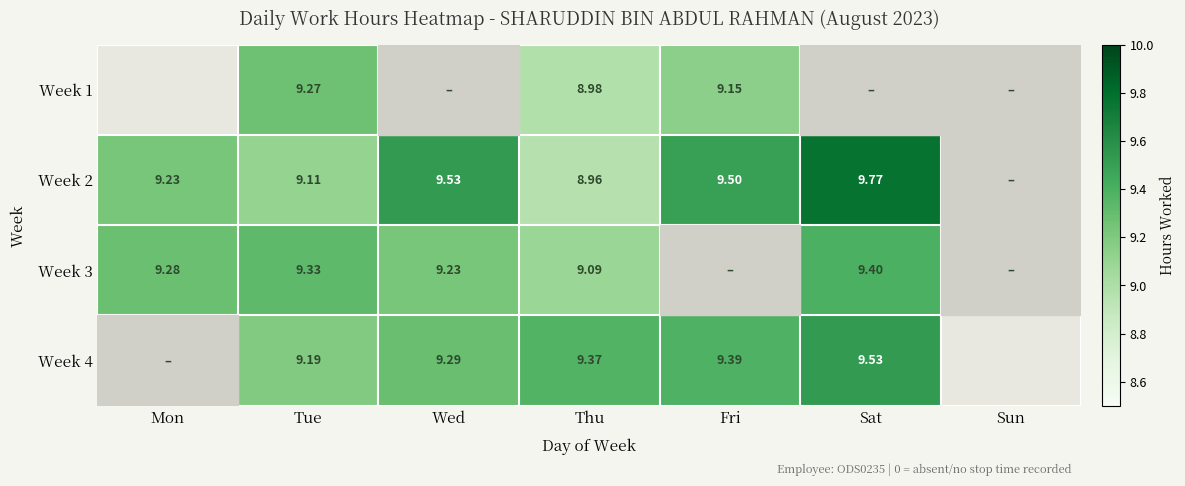

Is the value of Week 2 at Thu greater than the value of Week 3 at Tue?

No